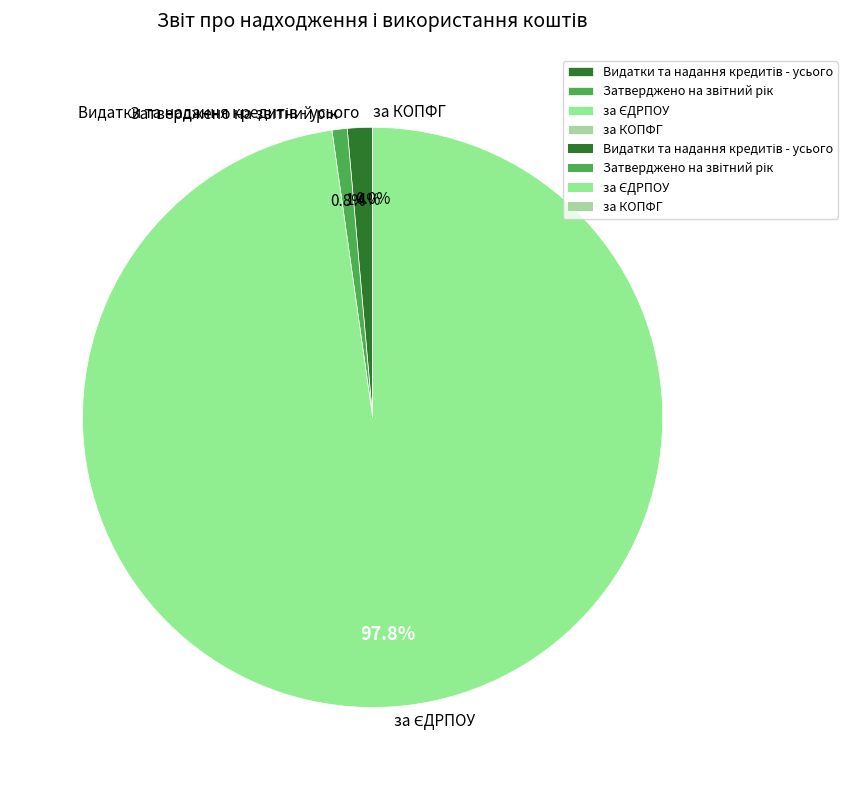

Does any single category account for the majority?

Yes